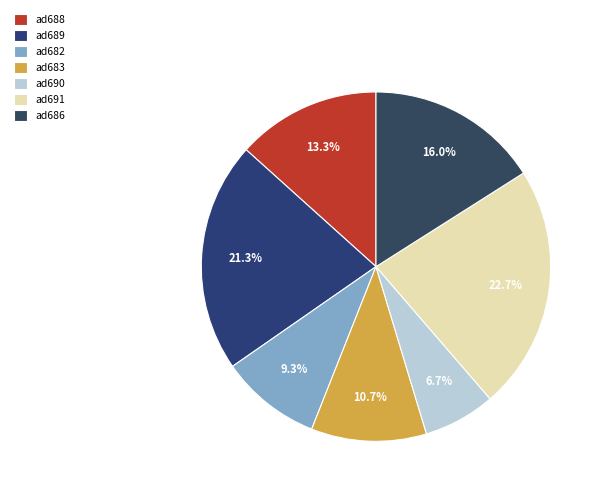

What percentage is the ad690 slice, to the nearest percent?

7%